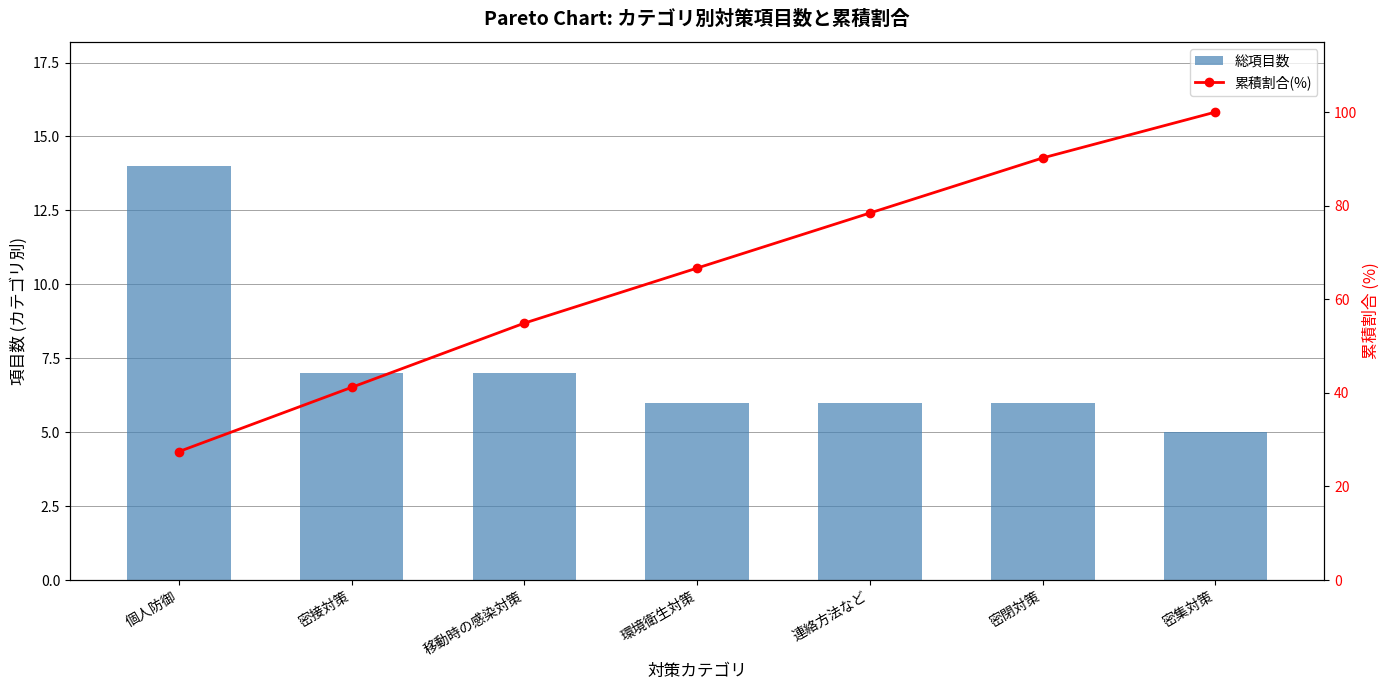

What are all the series names shown in the legend?

総項目数, 累積割合(%)